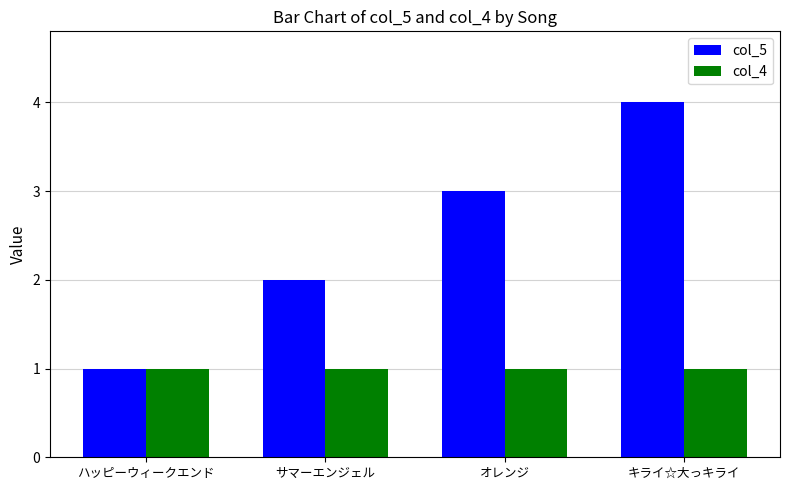

What is the label of the 1st bar from the right?

キライ☆大っキライ